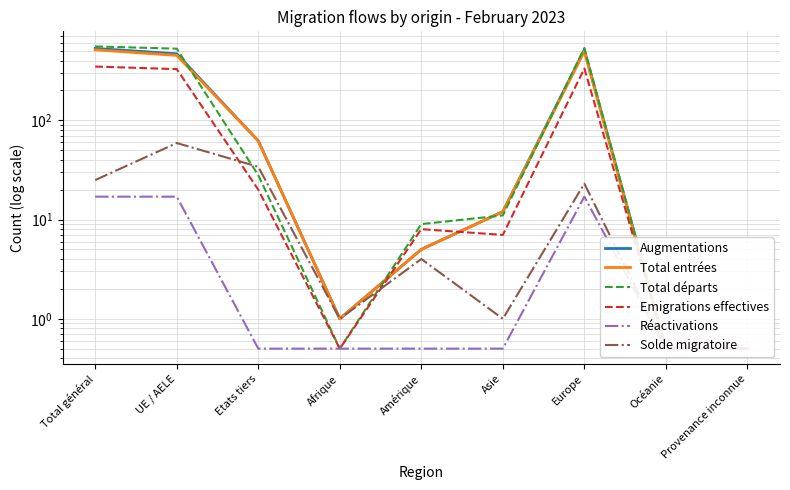

What is the difference between the highest and lowest values at UE / AELE?

510.0